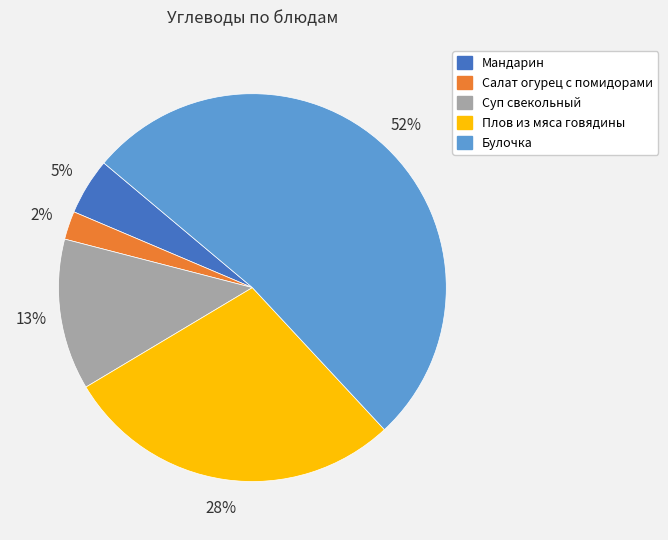

Is the sum of Плов из мяса говядины and Суп свекольный greater than half?

No